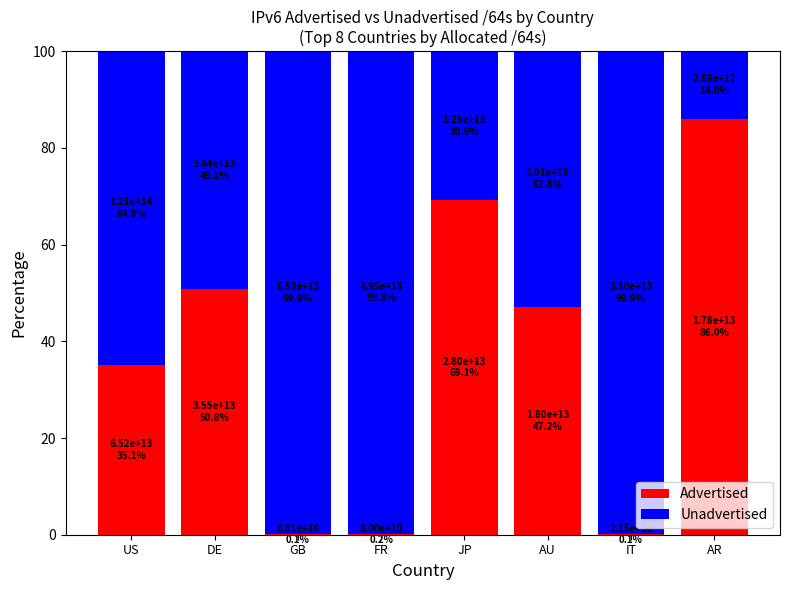

Are the bars grouped side by side (vs. stacked)?

No